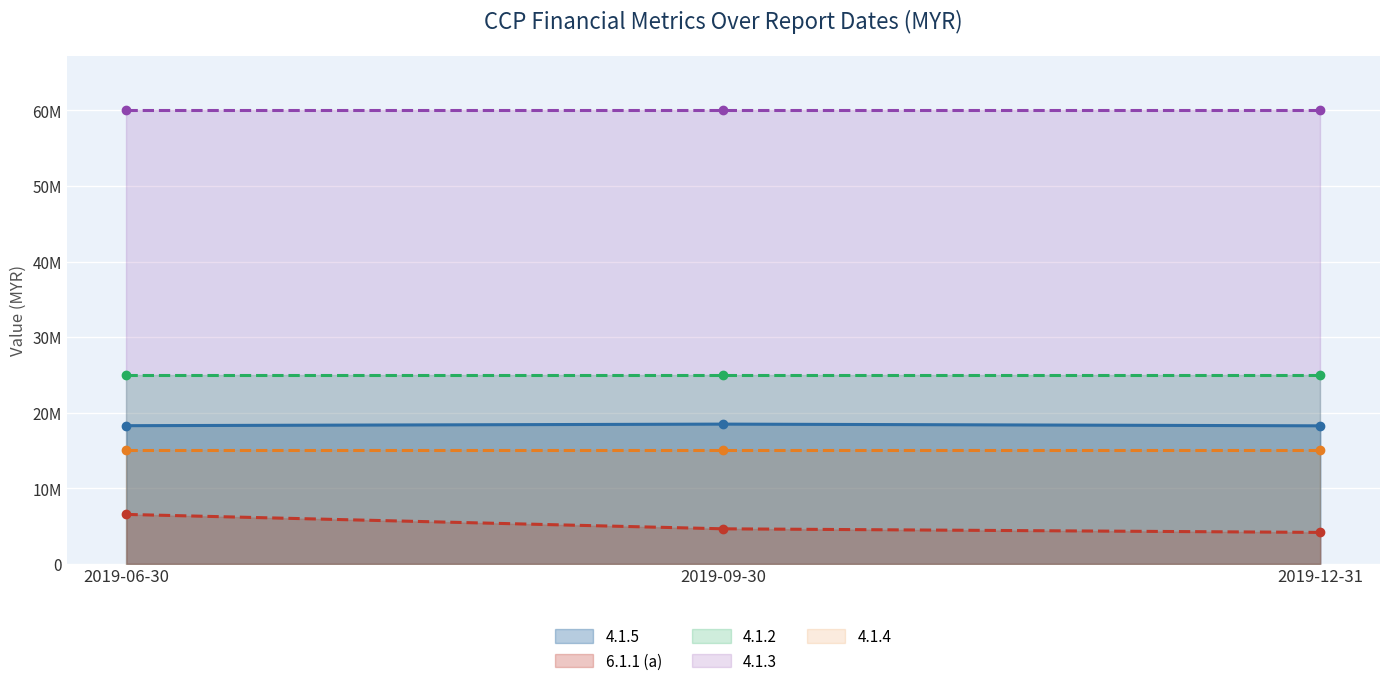

Rank the series by their maximum value, from lowest to highest.

6.1.1 (a) (line), 4.1.4 (line), 4.1.5 (line), 4.1.2 (line), 4.1.3 (line)